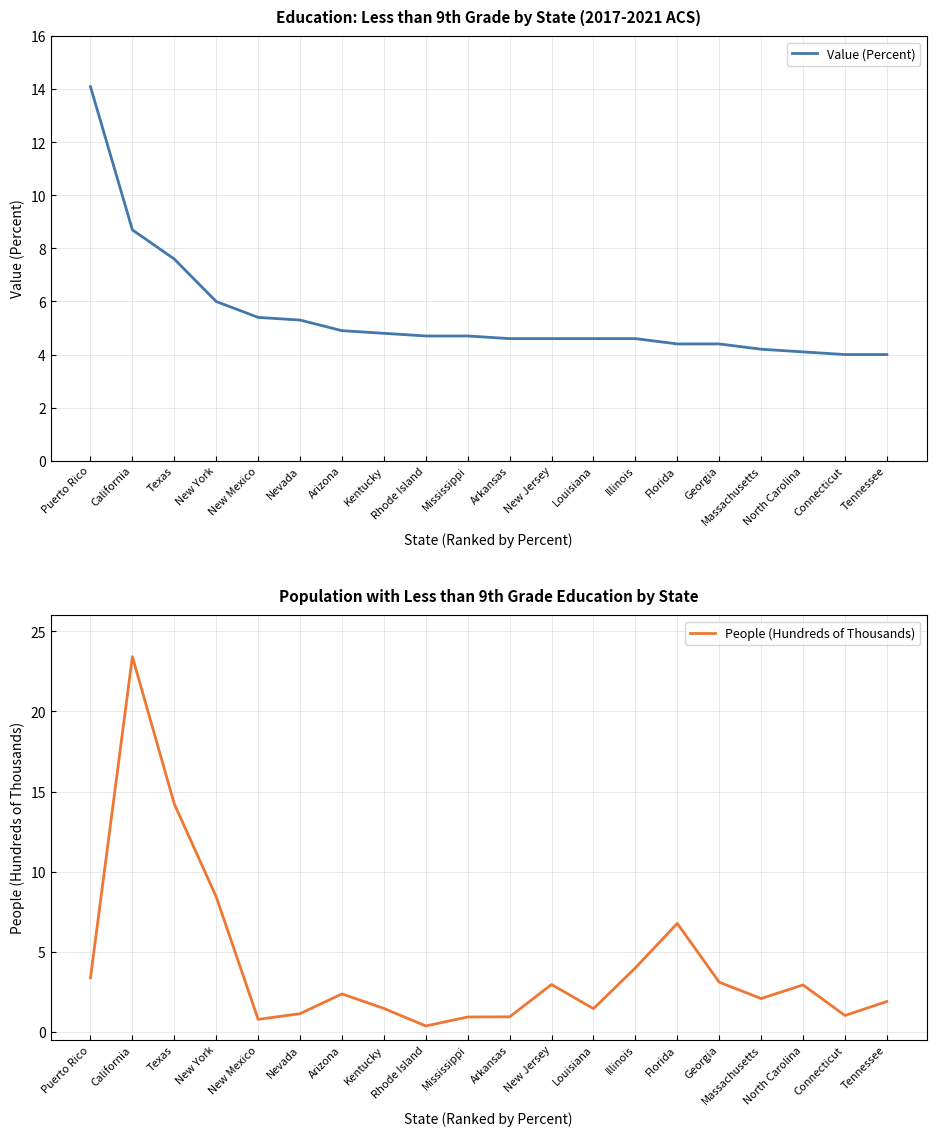

What position from the left is Arkansas?

11